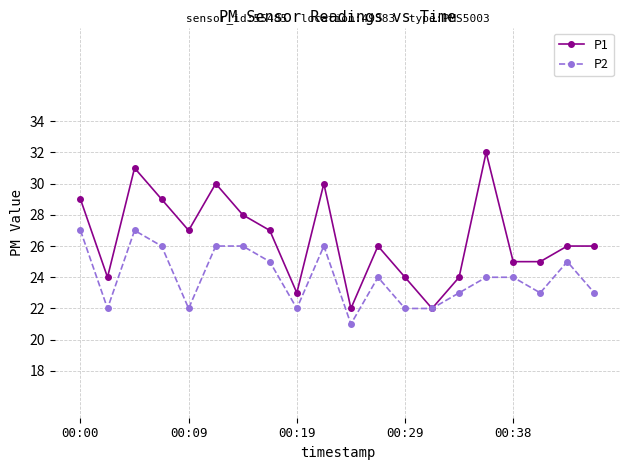

Which series has the largest total across all categories?

P1